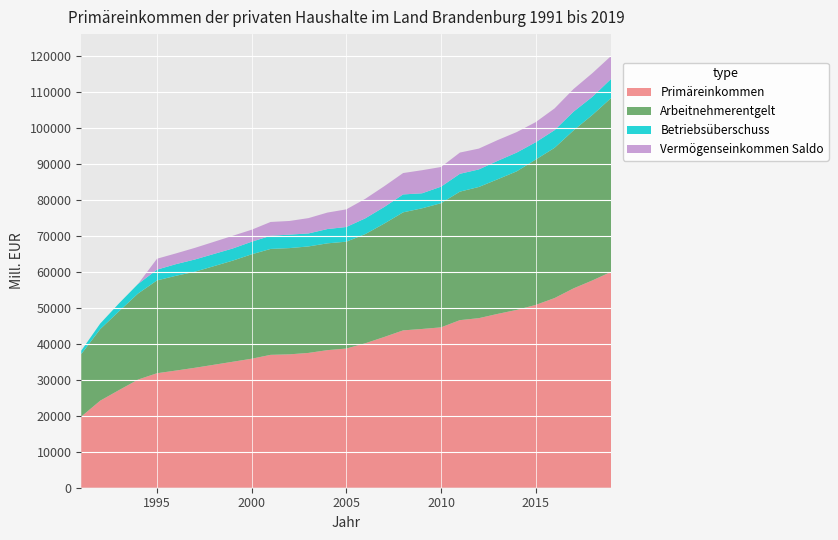

Reading right to left, list all the values displayed in this chart.

Primäreinkommen: 2019=60027.3	2018=57613.8	2017=55397.0	2016=52705.1	2015=50796.4	2014=49416.5	2013=48313.4	2012=47122.2	2011=46571.7	2010=44562.2	2009=44118.1	2008=43723.3	2007=41886.5	2006=40139.8	2005=38677.8	2004=38231.0	2003=37461.6	2002=37066.6	2001=36926.9	2000=35847.6	1999=35005.4	1998=34161.6	1997=33326.8	1996=32557.9	1995=31819.0	1994=30053.2	1993=27146.9	1992=24187.6	1991=19778.4
Arbeitnehmerentgelt: 2019=48336.7	2018=46003.0	2017=43896.1	2016=41758.5	2015=40387.2	2014=38506.9	2013=37418.4	2012=36456.4	2011=35712.7	2010=34504.4	2009=33531.5	2008=32803.4	2007=31511.4	2006=30338.6	2005=29697.9	2004=29680.6	2003=29593.1	2002=29526.2	2001=29434.3	2000=29019.9	1999=28107.5	1998=27405.1	1997=26701.2	1996=26339.5	1995=25791.3	1994=23921.9	1993=21927.0	1992=19884.2	1991=17374.1
Betriebsüberschuss: 2019=5328.1	2018=5033.8	2017=5210.7	2016=4906.4	2015=4816.6	2014=5210.5	2013=5122.5	2012=4877.8	2011=4957.4	2010=4590.2	2009=4172.3	2008=4978.9	2007=4610.3	2006=4377.5	2005=4079.5	2004=3973.4	2003=3606.6	2002=3744.8	2001=3656.4	2000=3490.3	1999=3371.1	1998=3386.7	1997=3397.4	1996=3233.3	1995=2993.6	1994=2654.1	1993=2194.3	1992=1544.6	1991=953.0
Vermögenseinkommen Saldo: 2019=6362.4	2018=6577.0	2017=6290.2	2016=6040.2	2015=5592.6	2014=5699.1	2013=5772.4	2012=5788.0	2011=5901.6	2010=5467.7	2009=6414.2	2008=5941.0	2007=5764.8	2006=5423.7	2005=4900.4	2004=4577.0	2003=4261.9	2002=3795.7	2001=3836.2	2000=3337.4	1999=3526.9	1998=3369.7	1997=3228.2	1996=2985.2	1995=3034.1	1994=0.0	1993=0.0	1992=0.0	1991=0.0